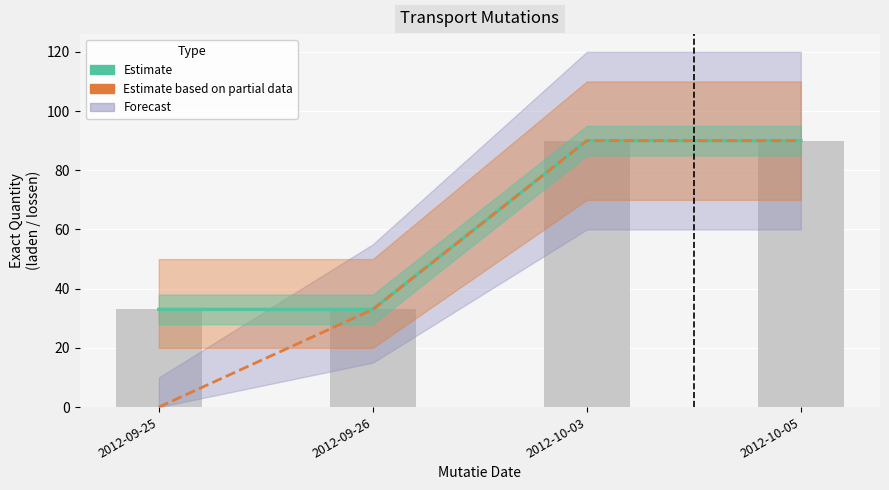

Between 2012-09-25 and 2012-09-26, which is larger?

2012-09-25